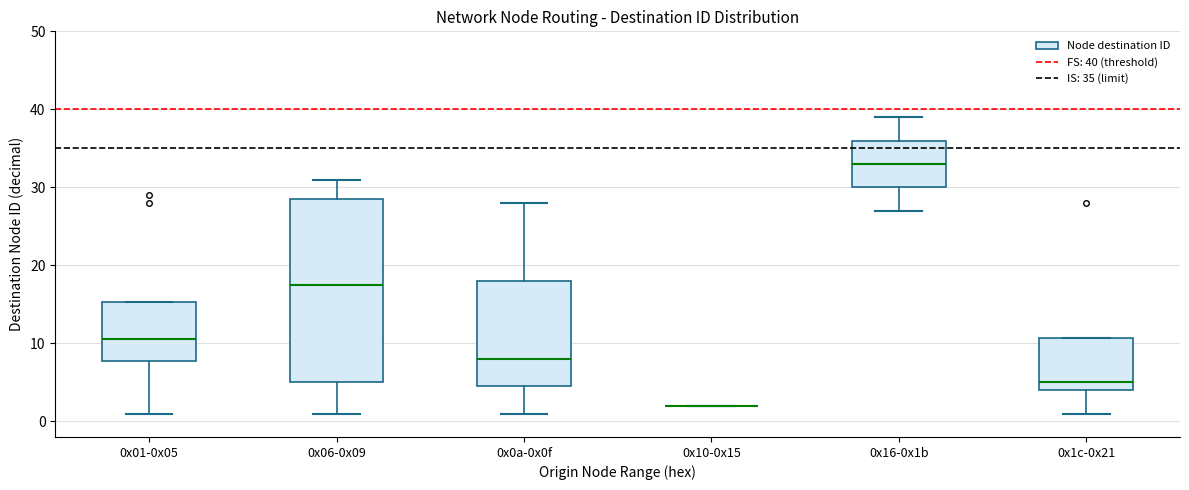

Where does the median line of the box for 0x01-0x05 sit on the y-axis? The values are not printed on the chart, so give them approximately, as read against the axis.

11